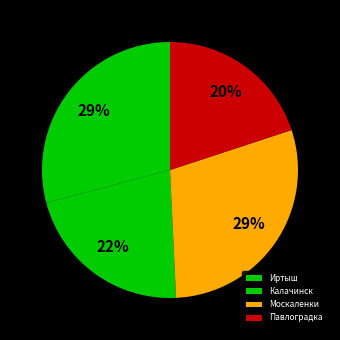

Rank the categories by value from highest to lowest.

Москаленки, Иртыш, Калачинск, Павлоградка